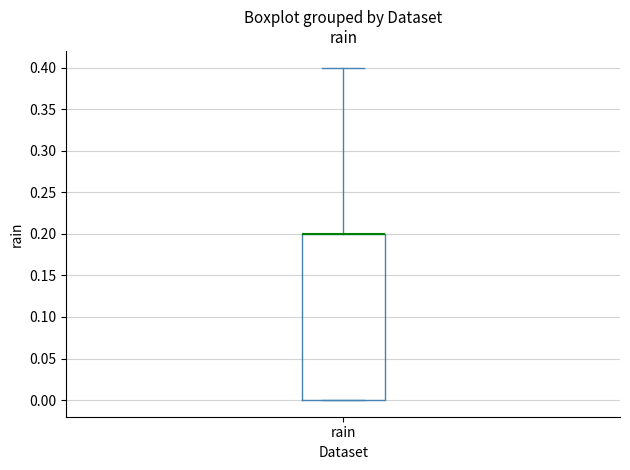

Where does the upper whisker of the box for rain end on the y-axis? The values are not printed on the chart, so give them approximately, as read against the axis.

0.4